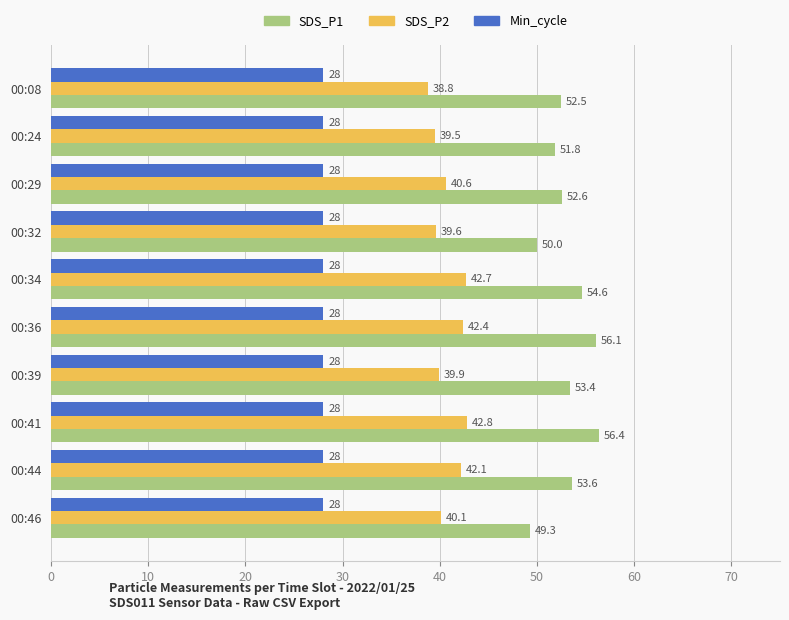

Which series has the largest total across all categories?

SDS_P1